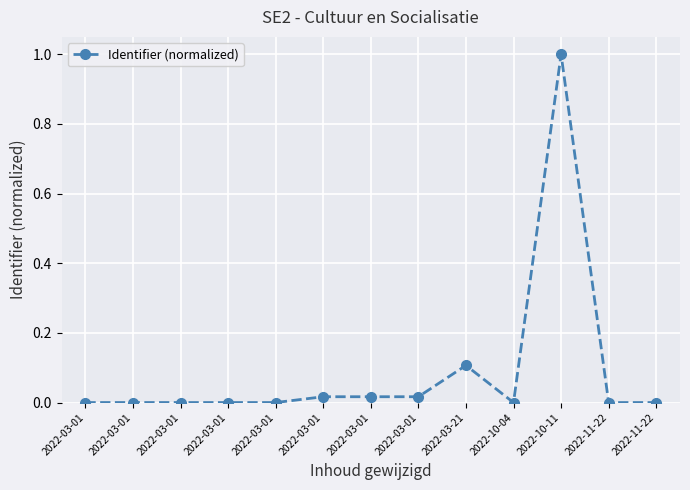

Count the number of categories in the chart.

13